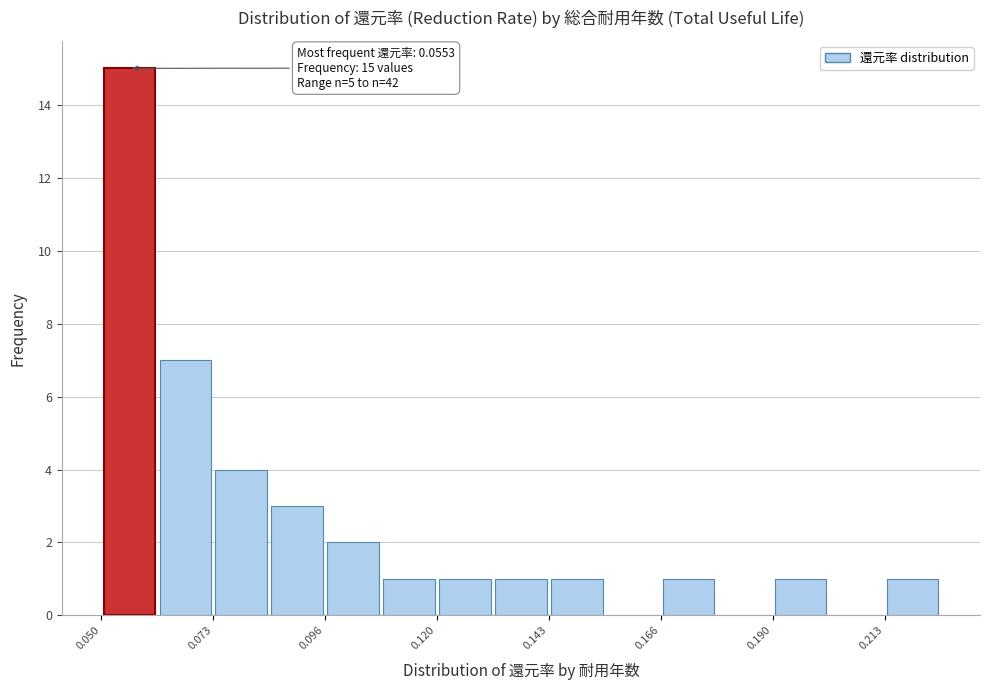

Read against the x-axis, roughly where is the centre of the tallest bar?

0.055